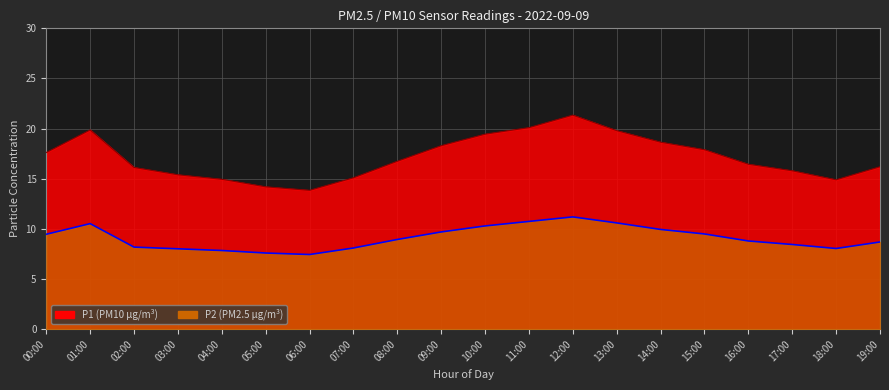

At which label does P2 reach its peak?

12:00